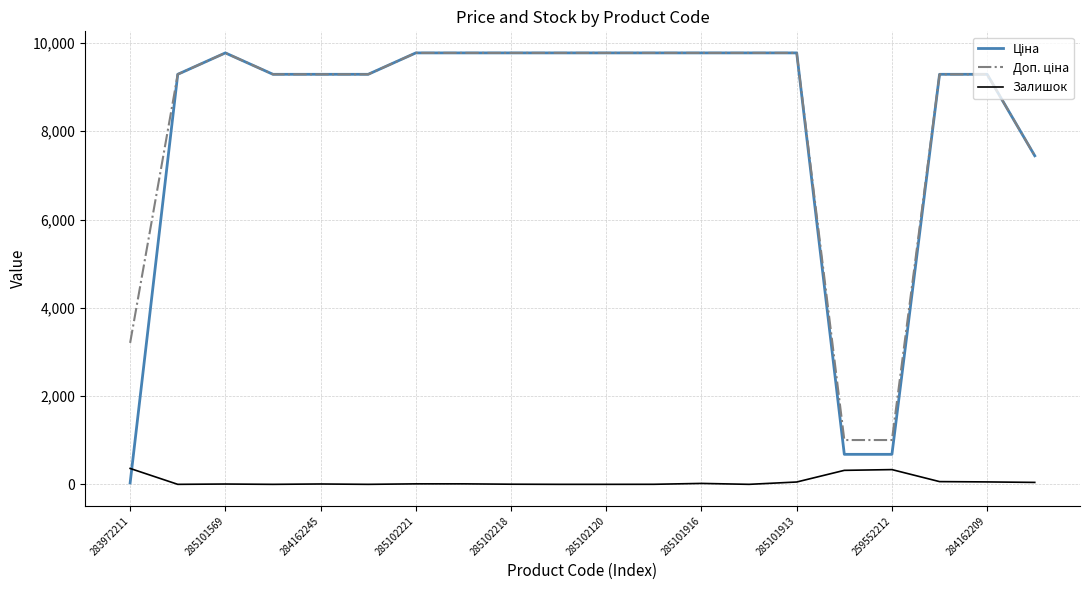

What is the maximum value for Залишок?

360.0